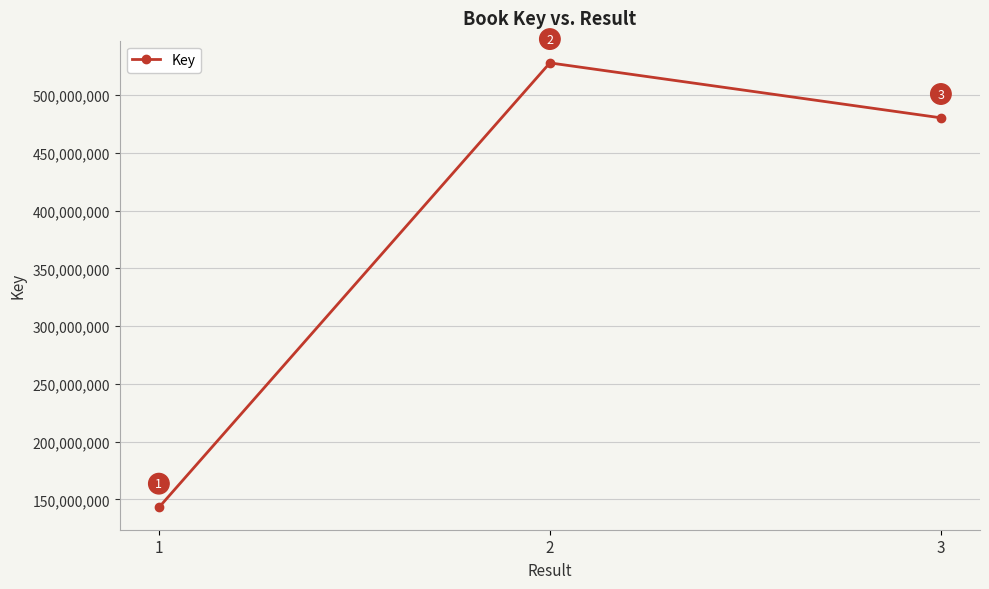

List the labels in order of value, smallest first.

1, 3, 2